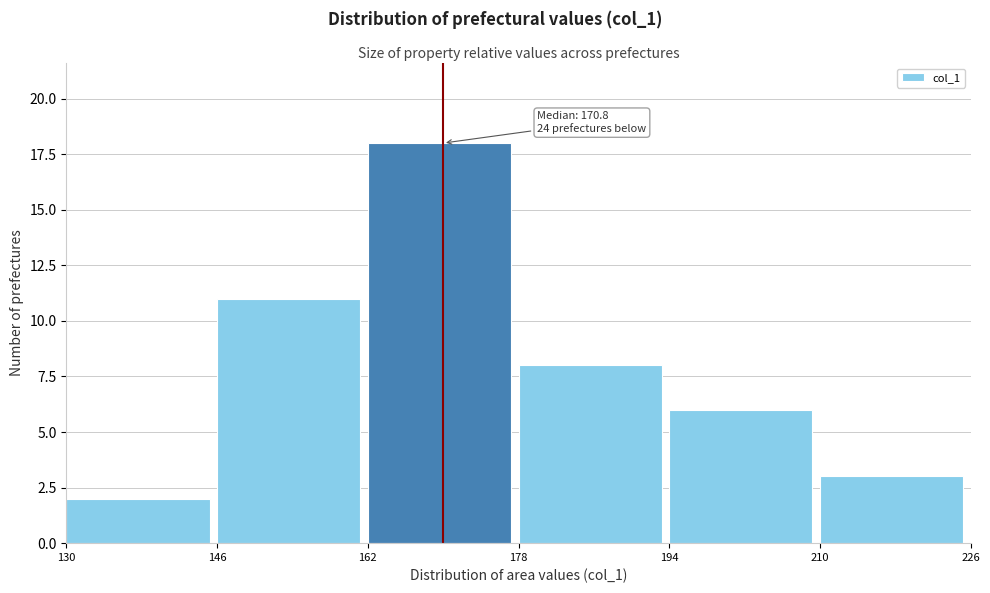

Which range on the x-axis has the tallest bar?

162 to 178